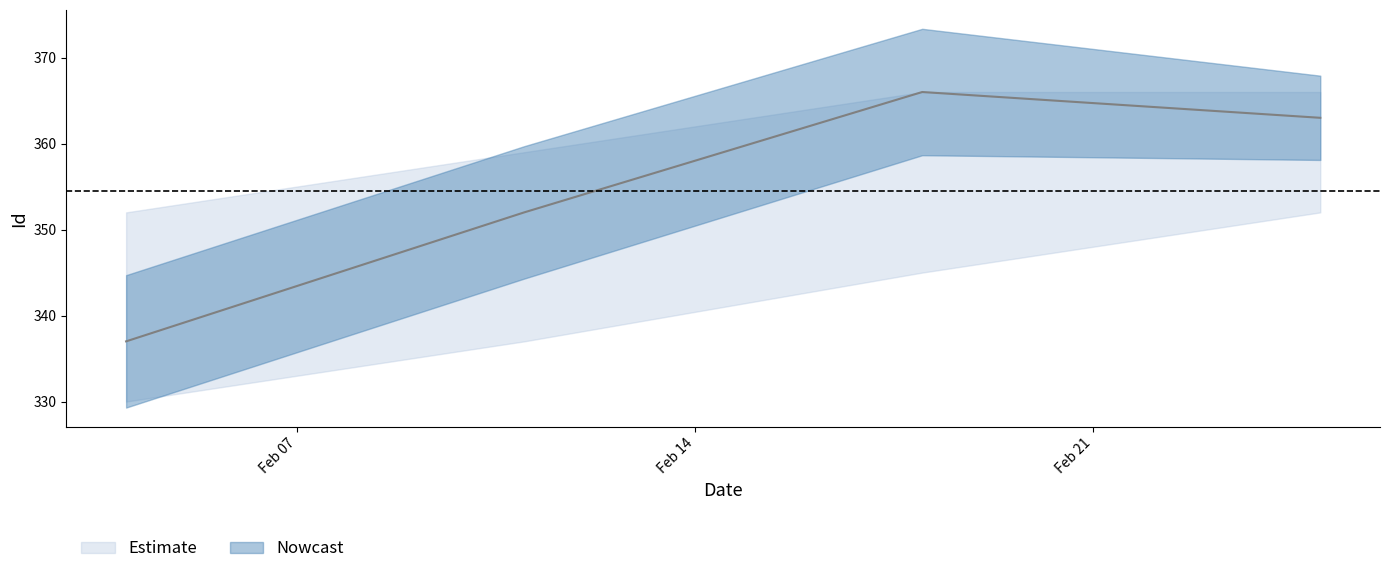

Count the values in the range 352 to 366.

3